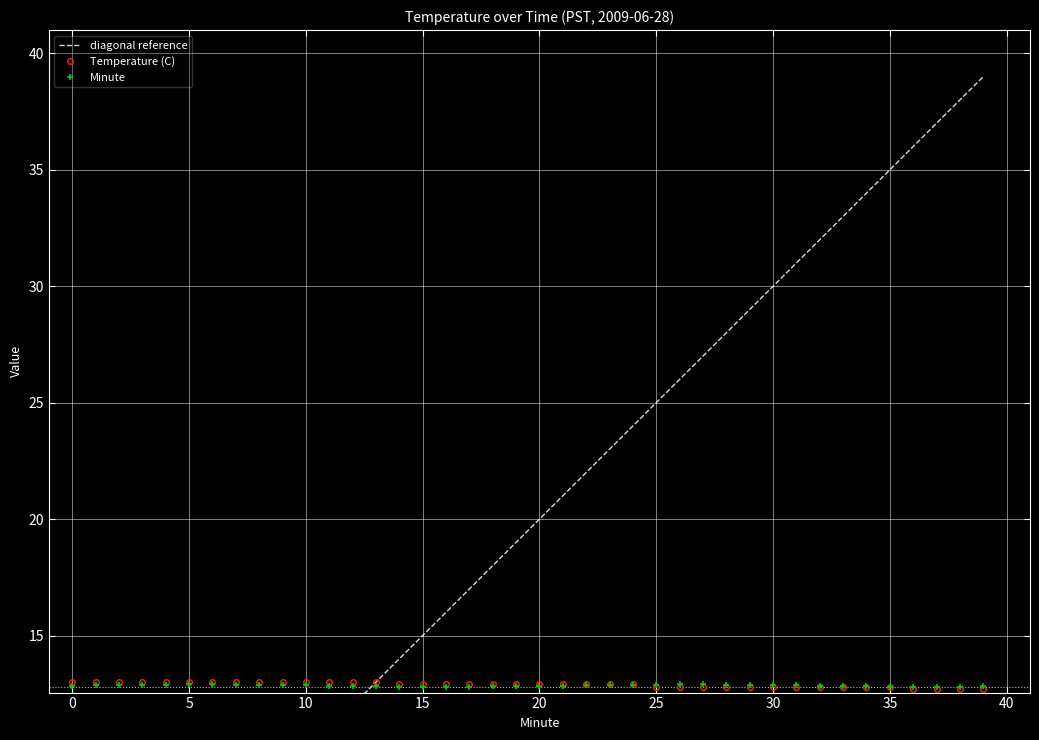

The value of Temperature (C) at 10 is 13.0. True or false?

True